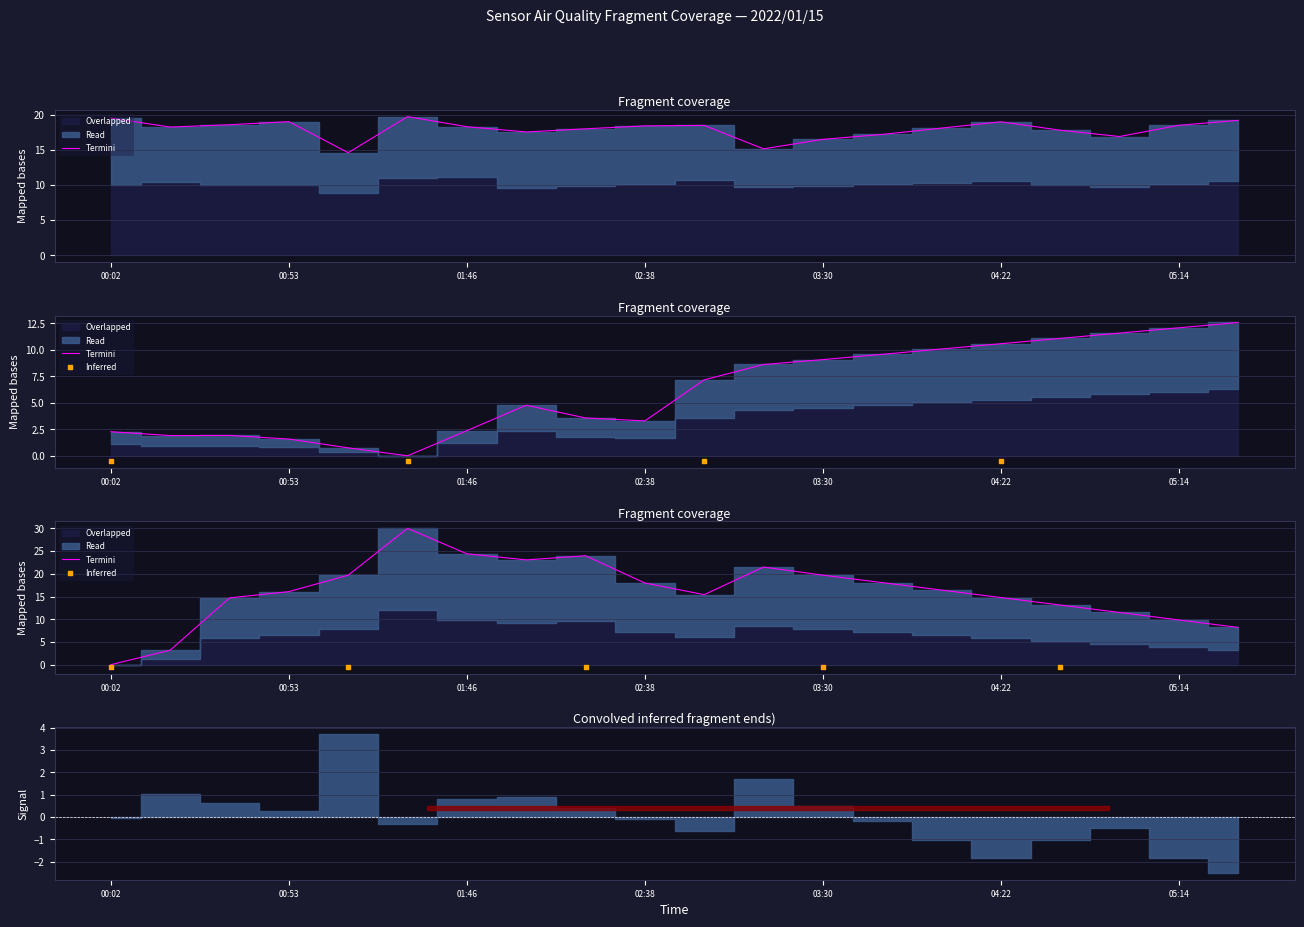

At which category is the sum across all series the highest?

01:28